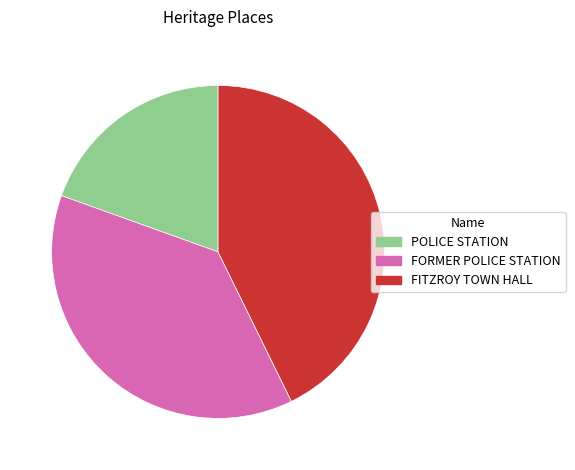

Is the sum of FITZROY TOWN HALL and POLICE STATION greater than half?

Yes